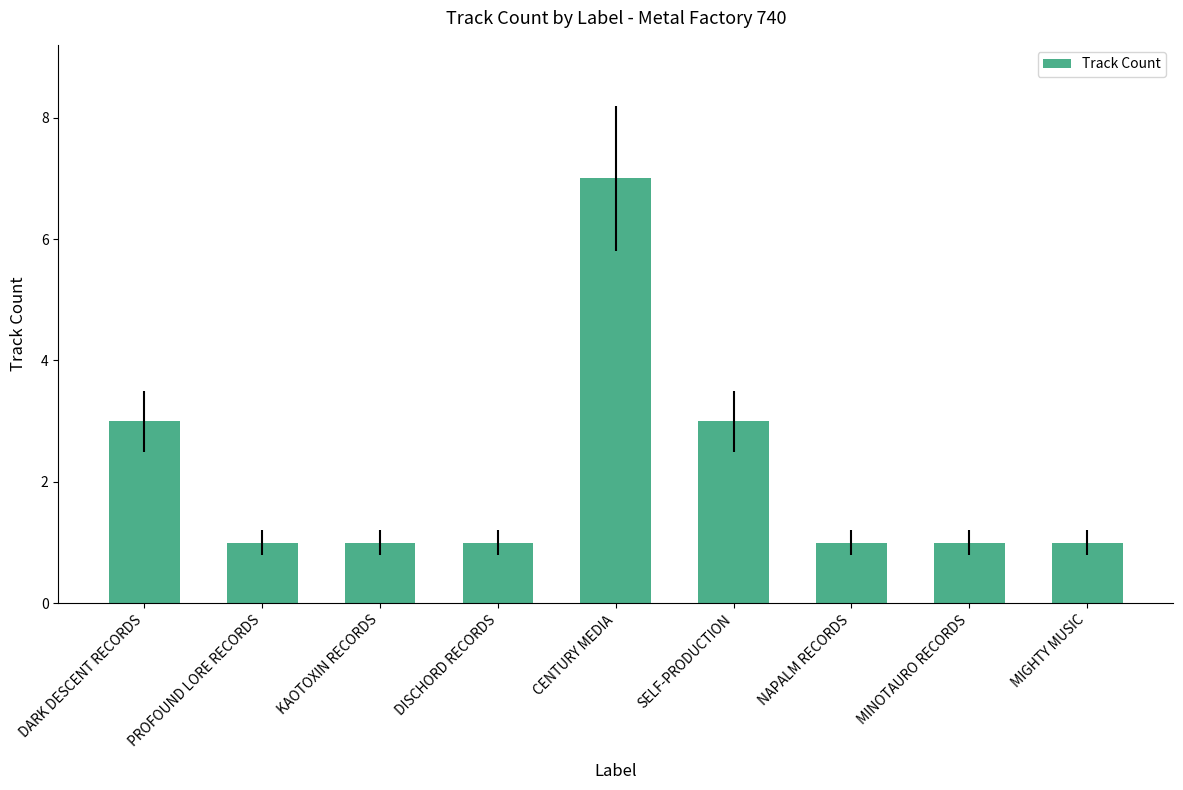

Which label corresponds to the largest value in the chart?

CENTURY MEDIA